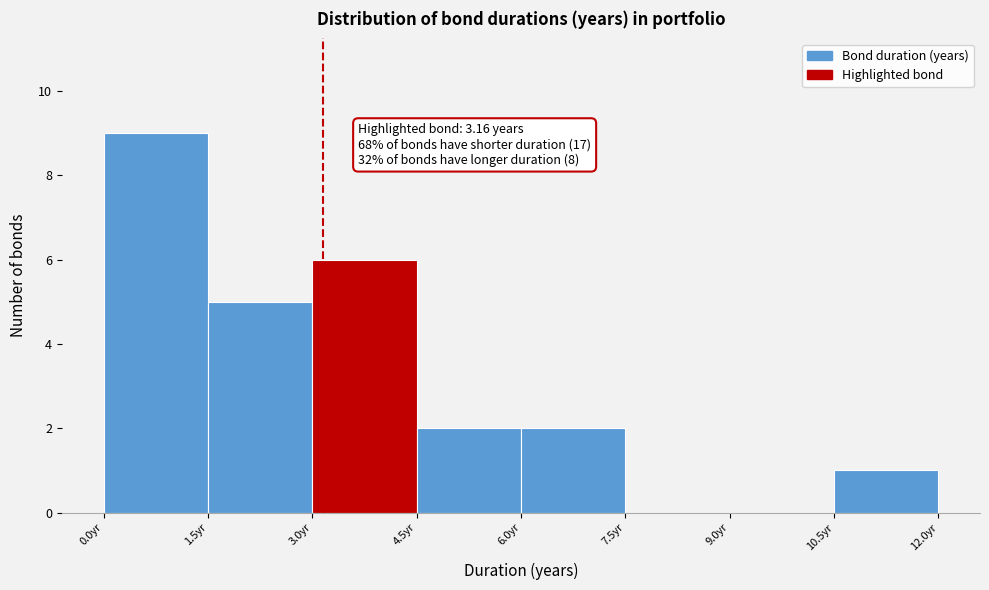

Over which range of the x-axis is the bar tallest?

0.0 to 1.5